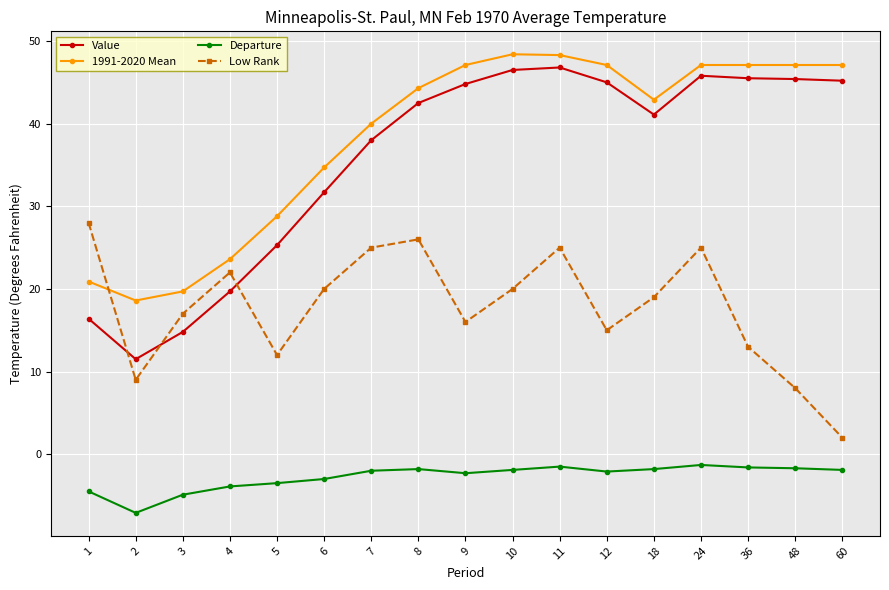

Is the value of 1991-2020 Mean at 12 greater than the value of Departure at 36?

Yes